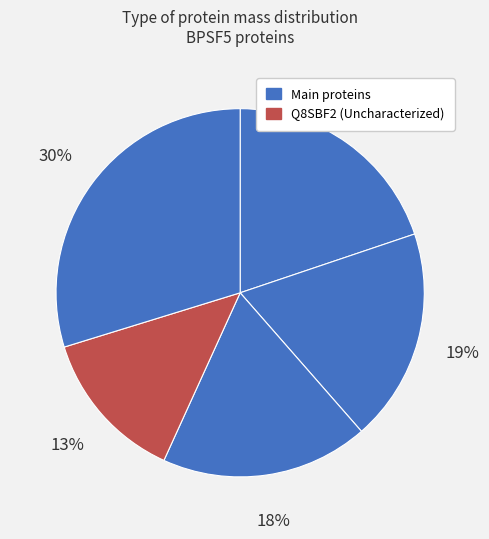

Count the number of slices in the pie.

5